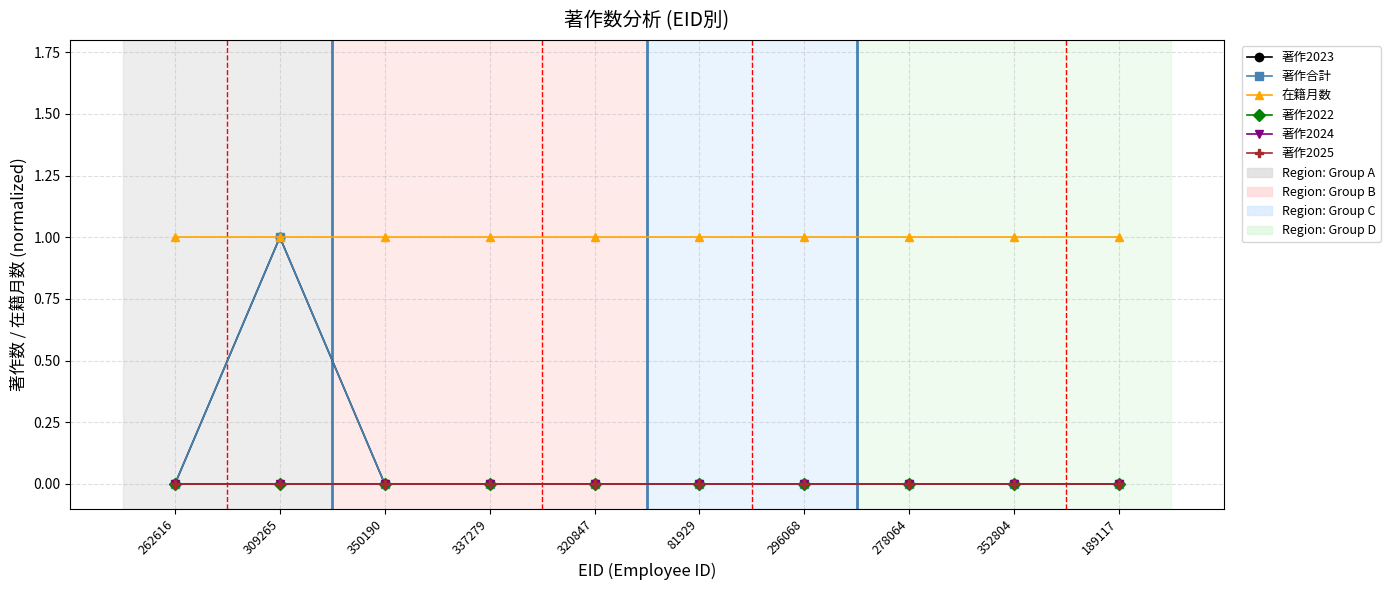

Does the chart have visible grid lines?

Yes